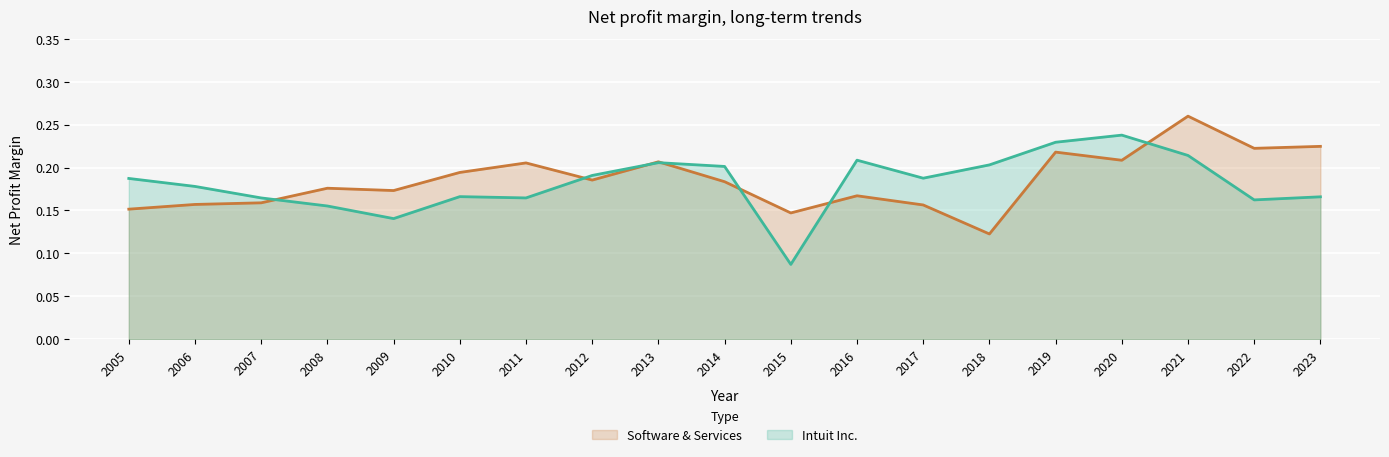

List the series in order of their peak value, highest first.

Software & Services, Intuit Inc.